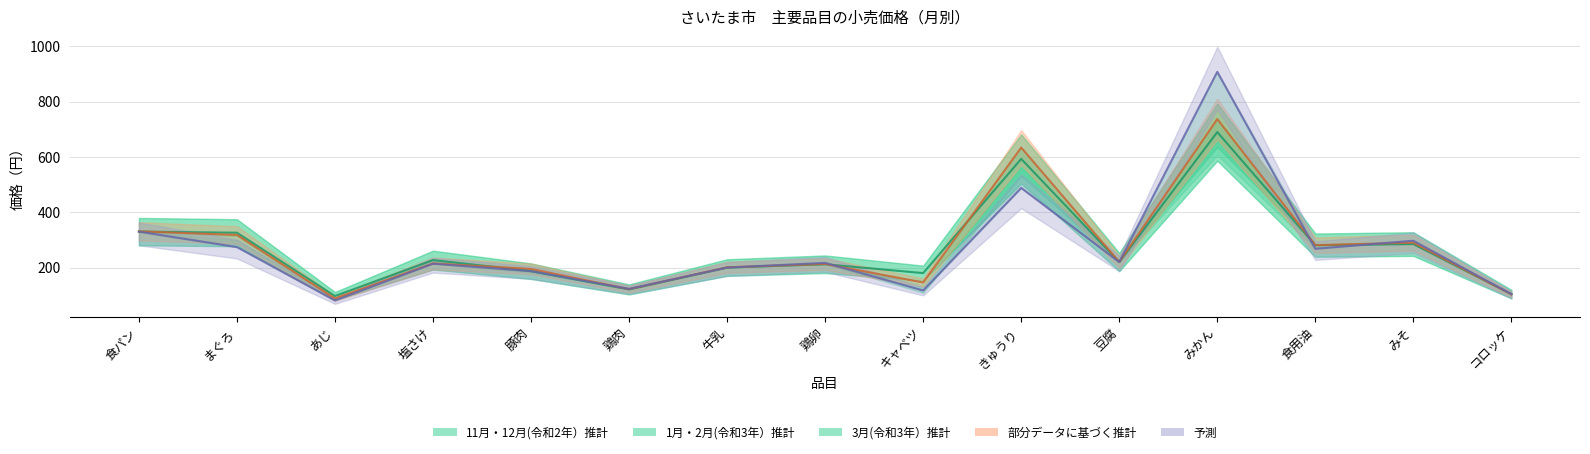

How many data points does each series have?

15